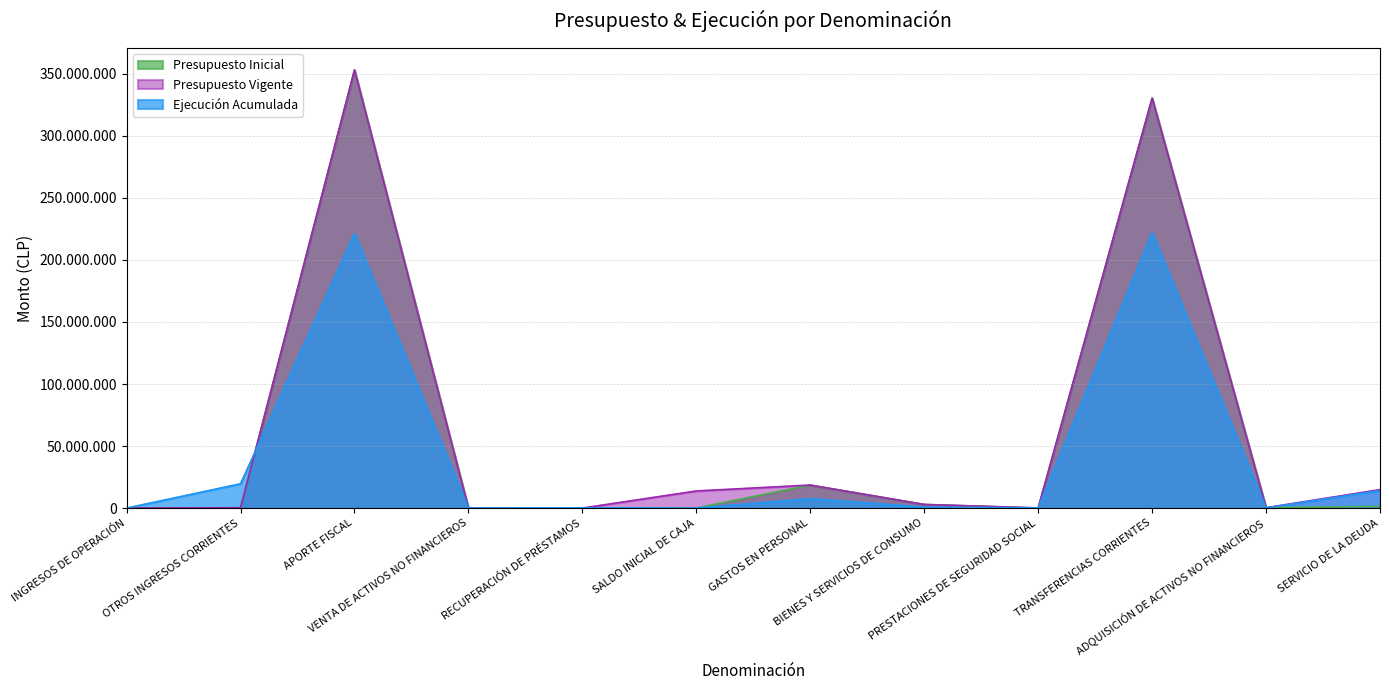

Which series has the largest total across all categories?

Presupuesto Vigente